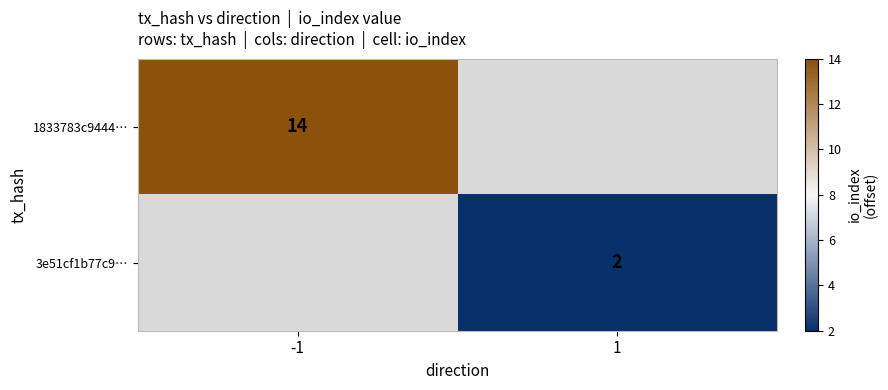

The value of 3e51cf1b77c9… at 1 is 0.4. True or false?

False